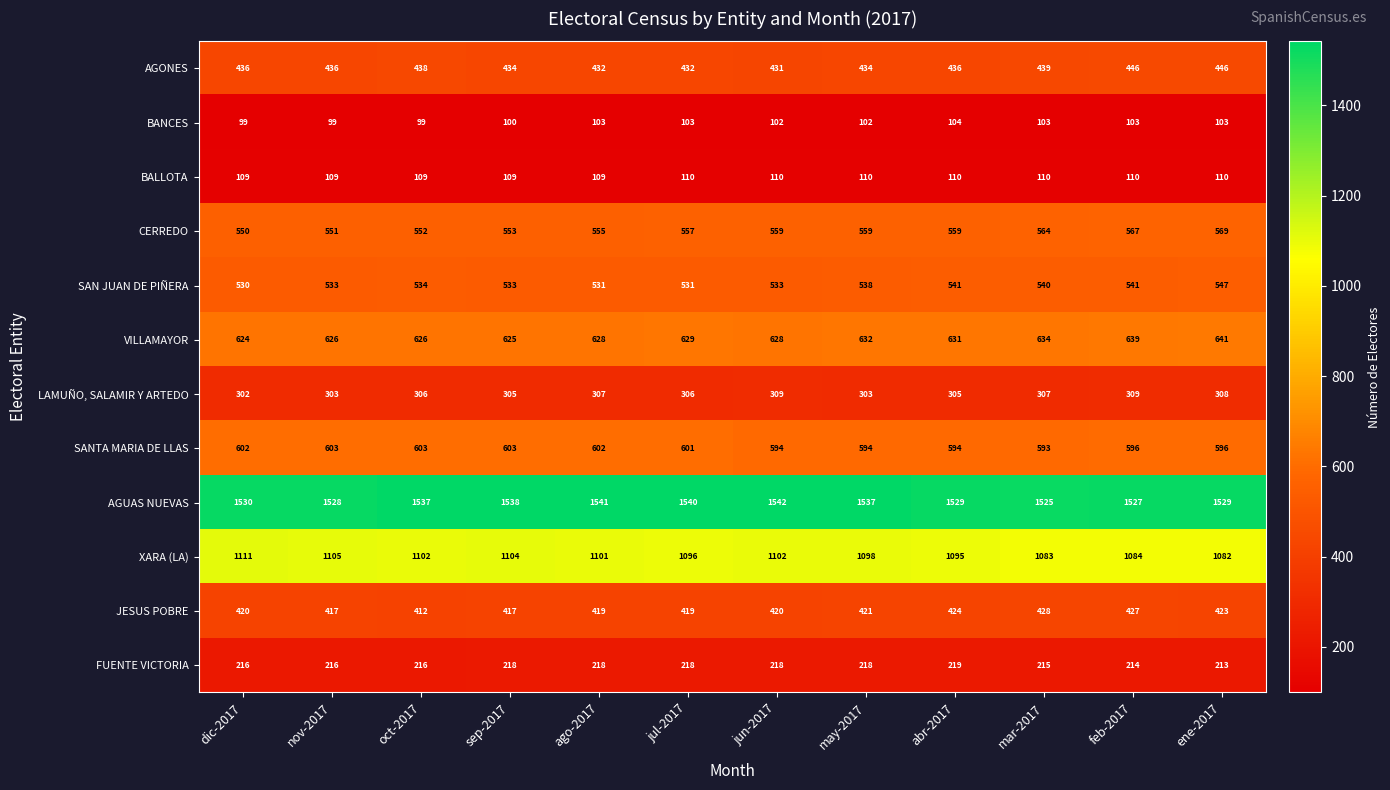

At which category is the sum across all series the highest?

ene-2017